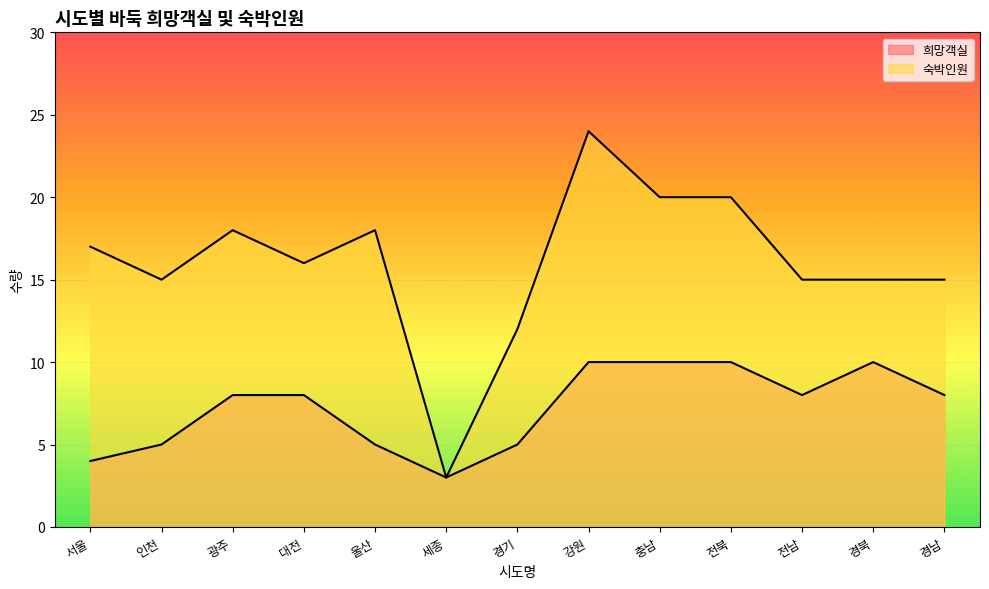

What is the label of the 12th point from the left?

경북